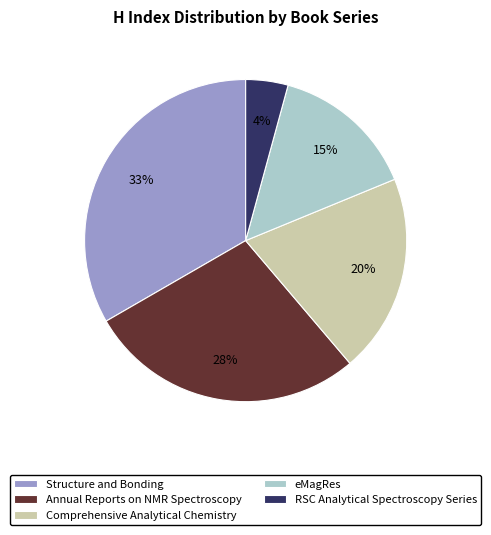

How many segments does this pie chart have?

5